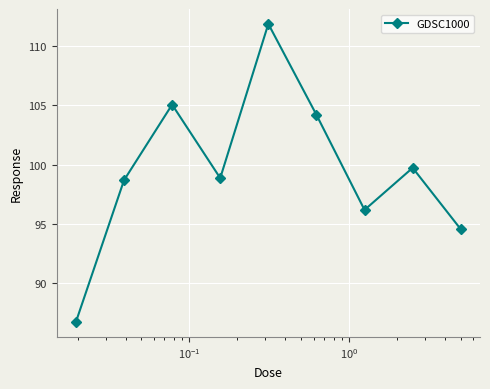

What is the maximum value shown in the chart?

111.8